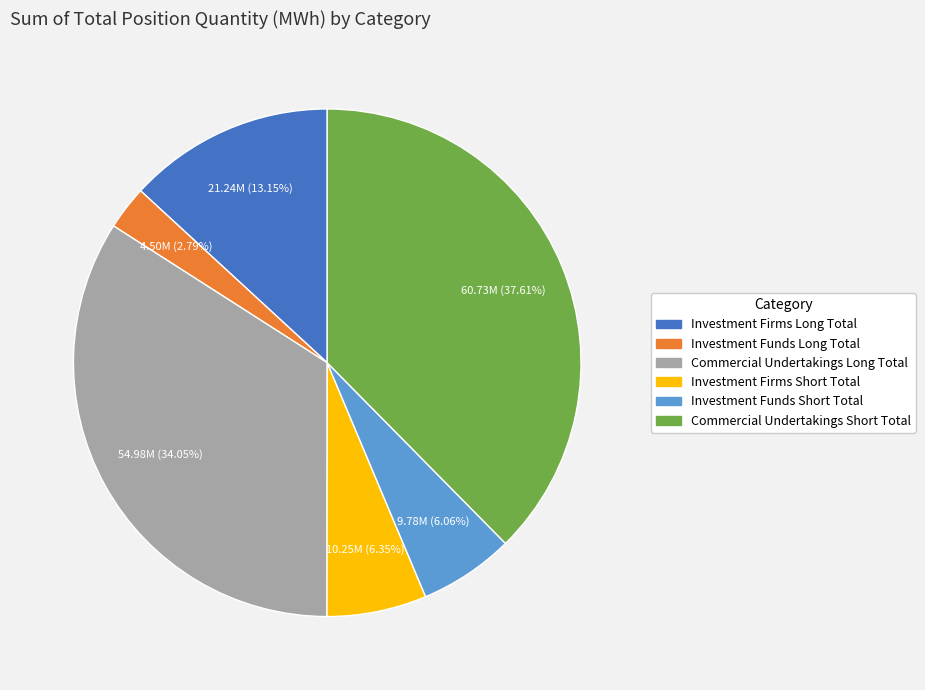

Combined, what portion of the pie is Investment Firms Short Total and Commercial Undertakings Short Total?

44.0%